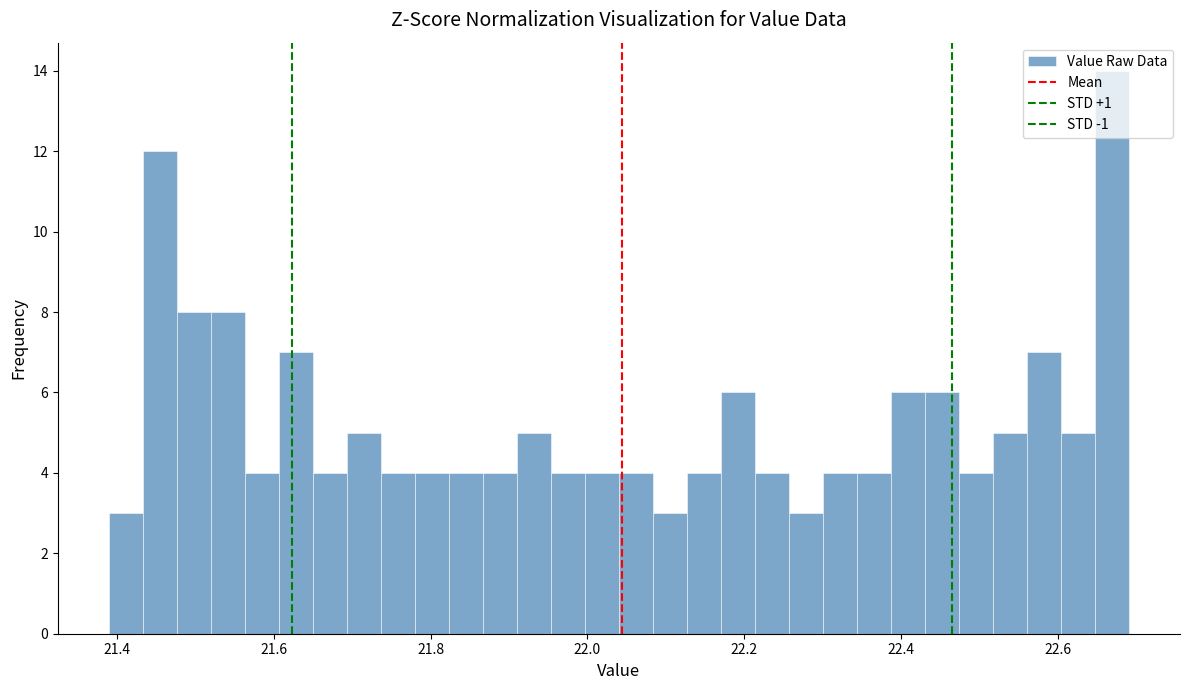

Around what value on the x-axis is the tallest bar? Give the approximate position of its centre, as read against the axis.

22.66